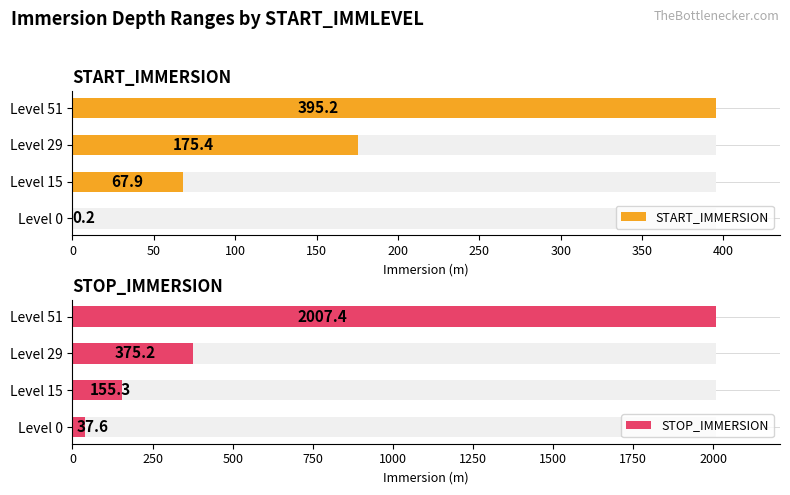

What is the average value of the START_IMMERSION series?

159.7